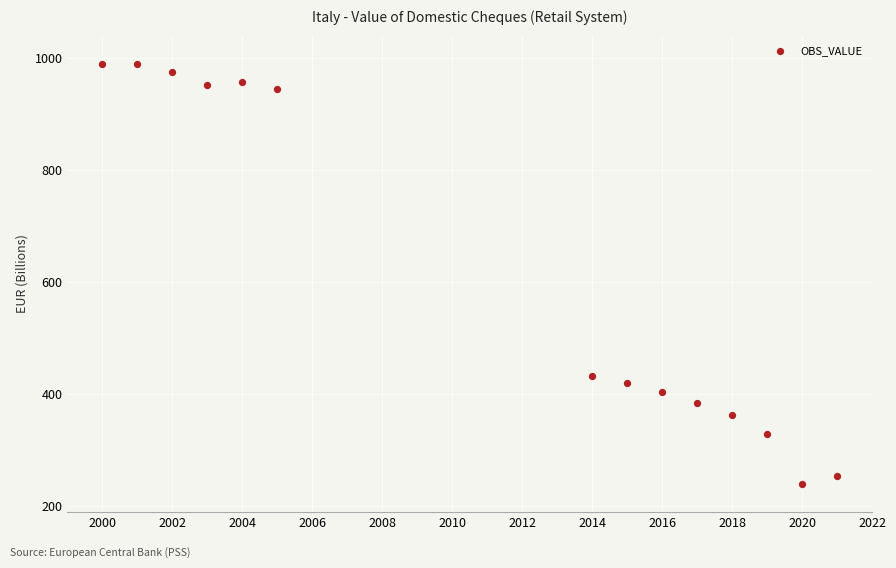

What is the range of X values (max minus min)?

21.0